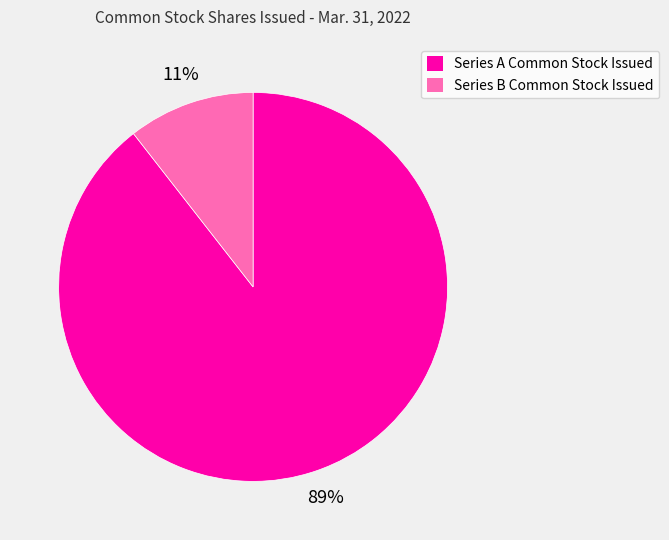

Count the number of slices in the pie.

2